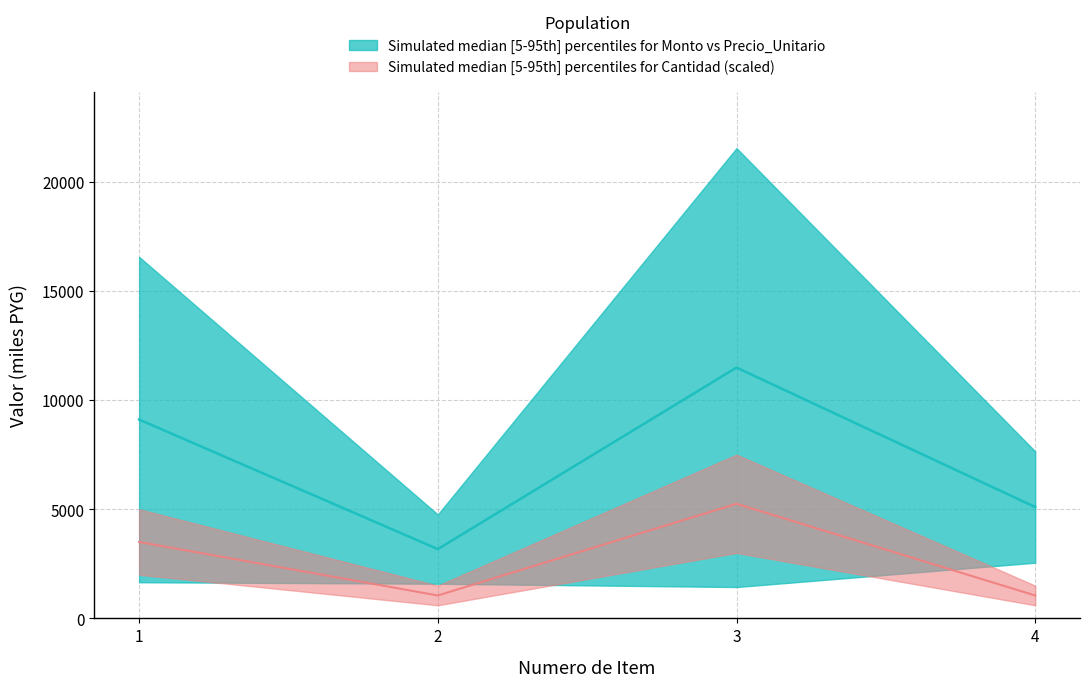

What is the difference between the maximum and minimum values in the cantidad series?

4200.0